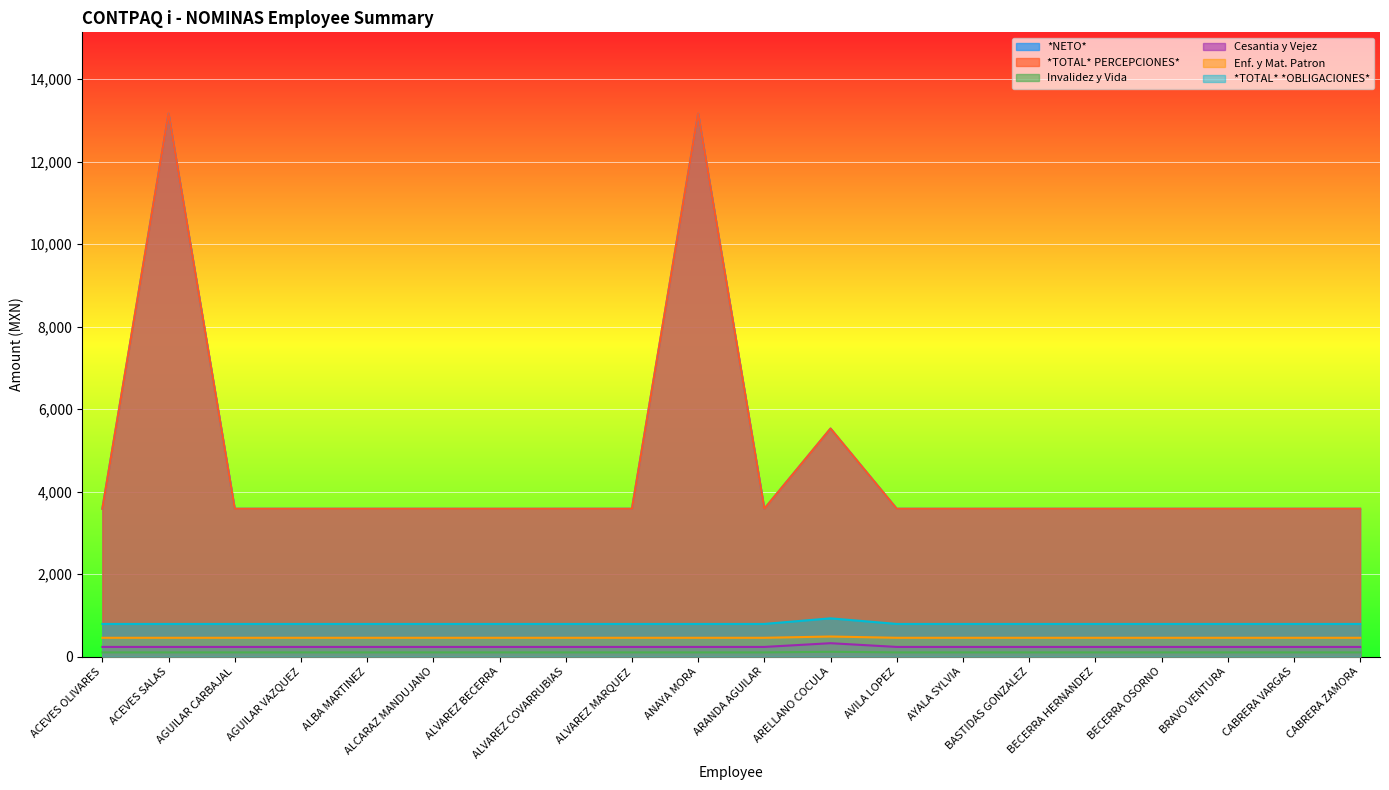

The value of Enf. y Mat. Patron at BECERRA OSORNO is 1343.3. True or false?

False